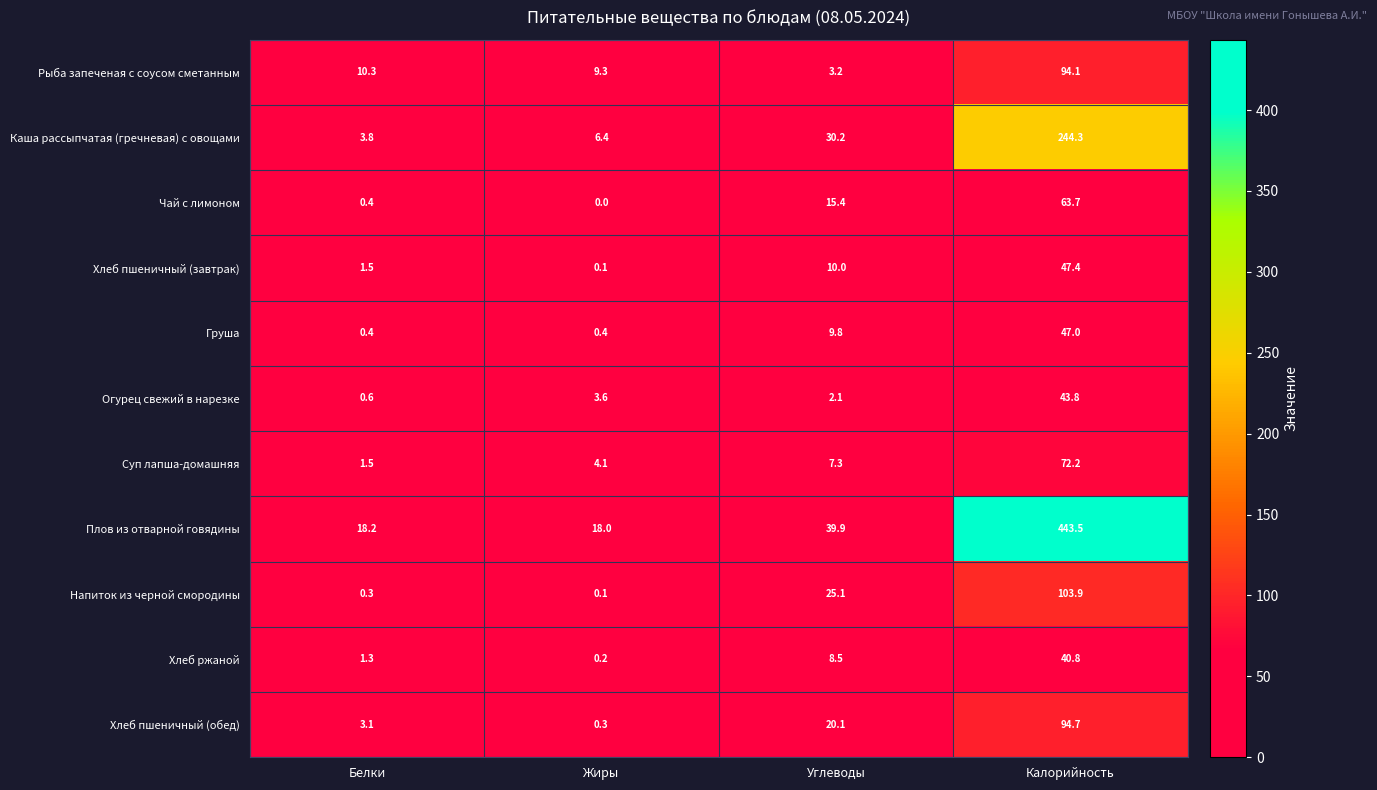

Which series has the widest spread of values?

Плов из отварной говядины